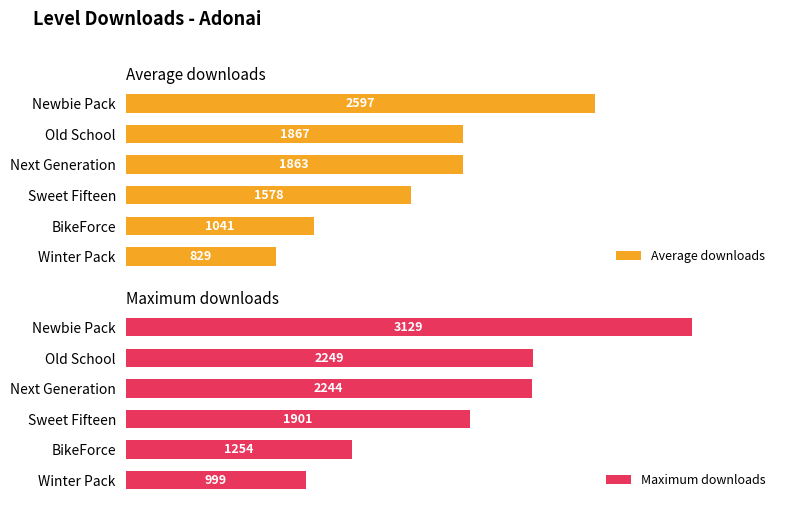

How many groups of bars are there?

6